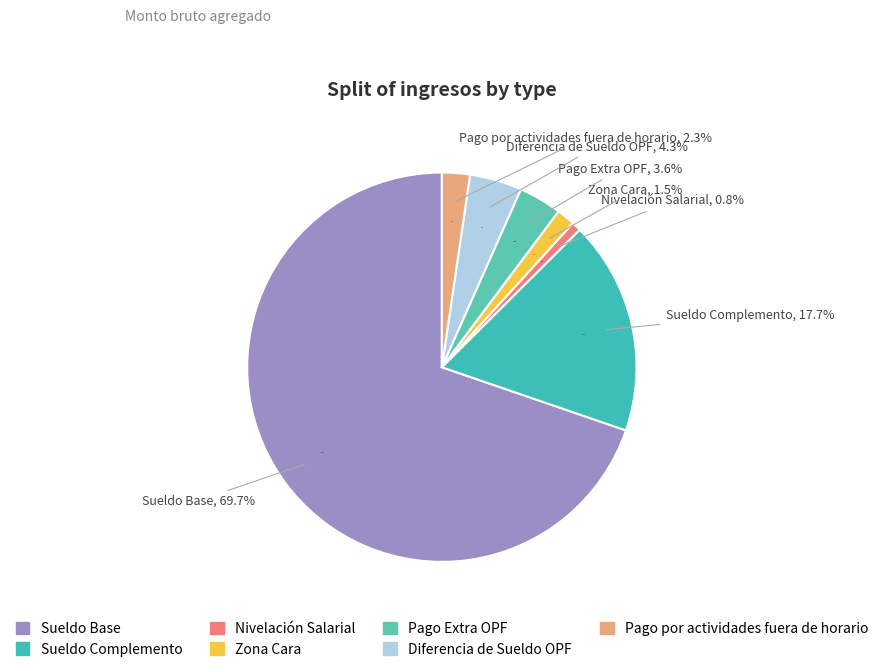

What is the smallest slice in the pie chart?

Nivelación Salarial